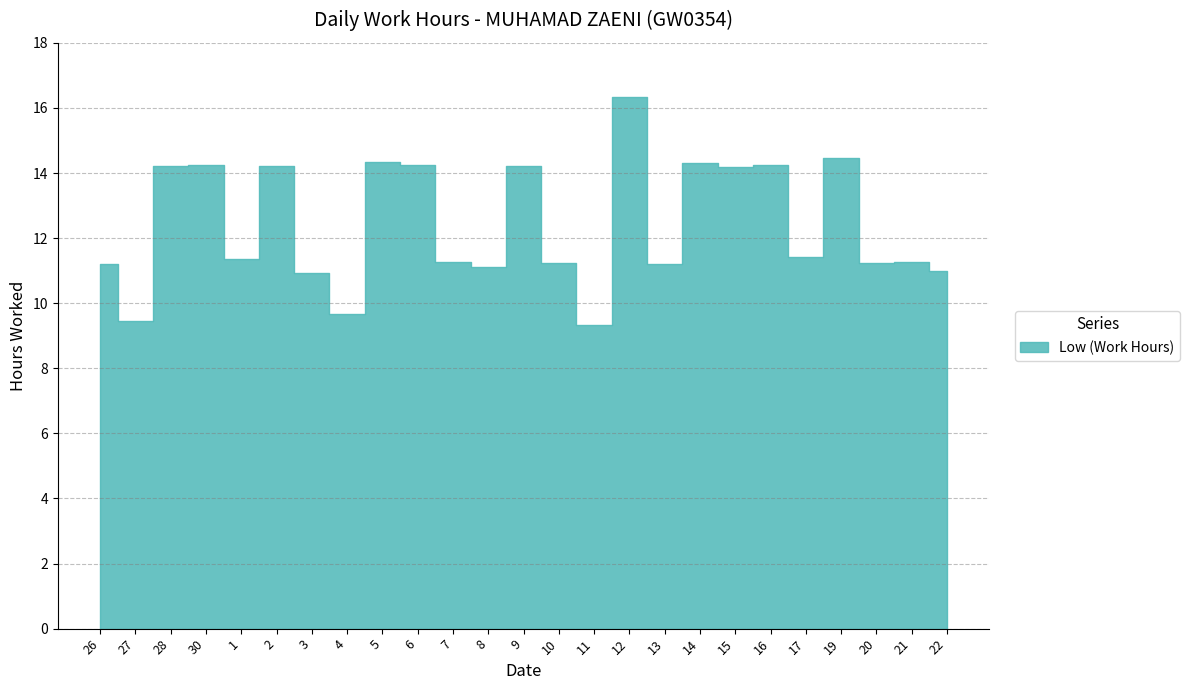

How many values are below 11?

4